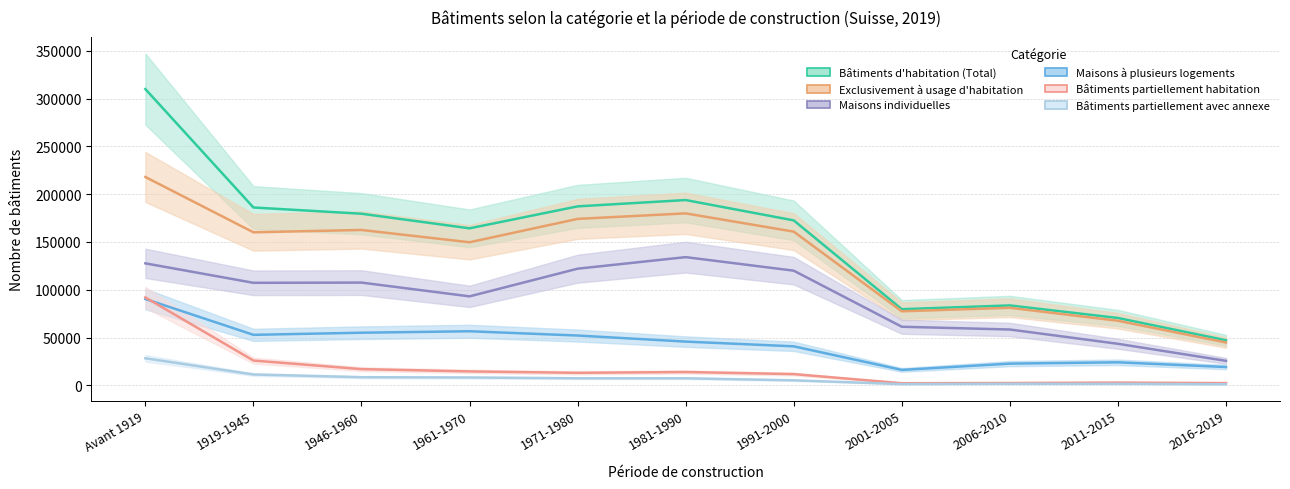

Where is Bâtiments partiellement habitation nearest to the value 47112?

1919-1945